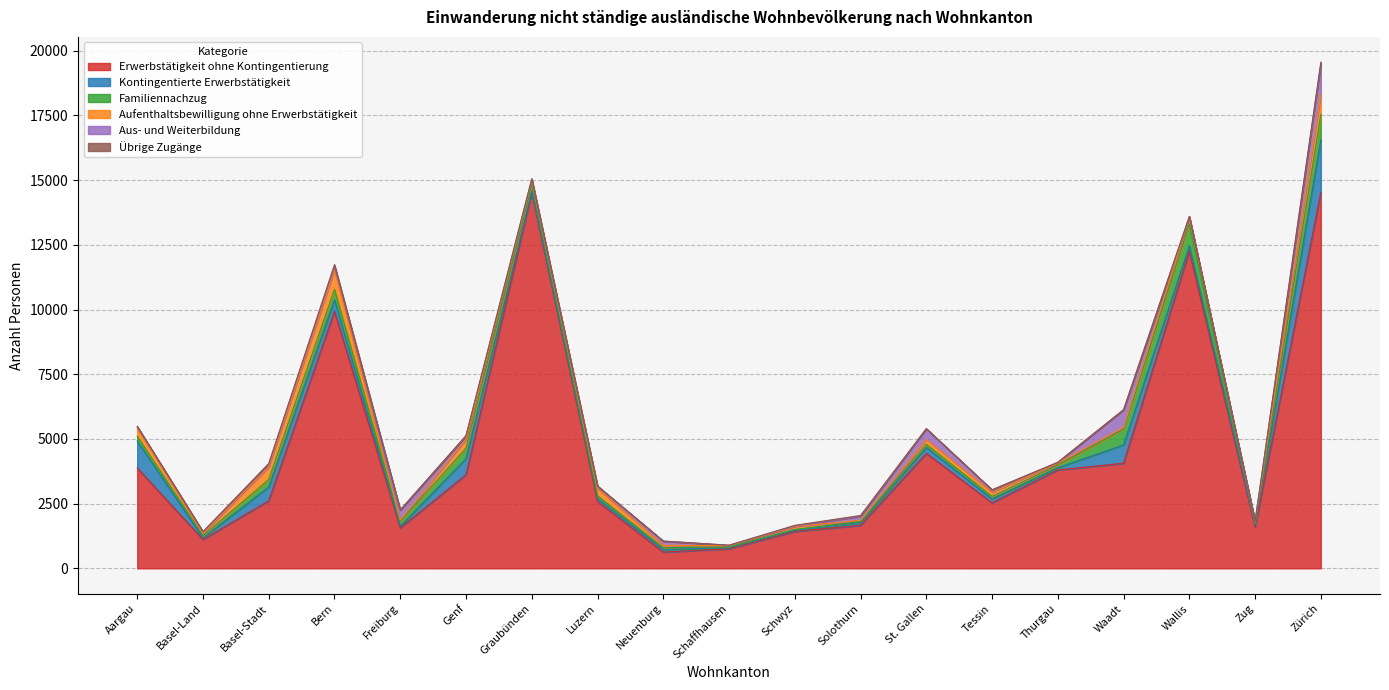

What are all the series names shown in the legend?

Erwerbstätigkeit ohne Kontingentierung, Kontingentierte Erwerbstätigkeit, Familiennachzug, Aufenthaltsbewilligung ohne Erwerbstätigkeit, Aus- und Weiterbildung, Übrige Zugänge